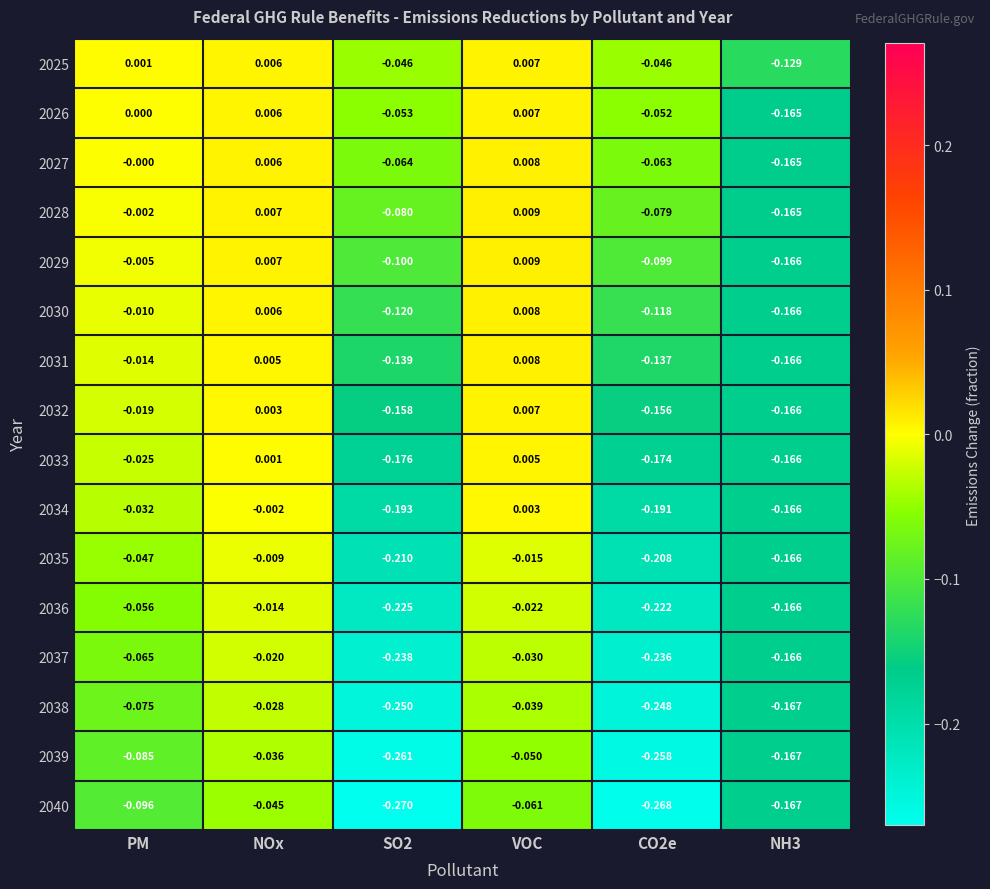

At which label is 2030 closest to 0?

NOx